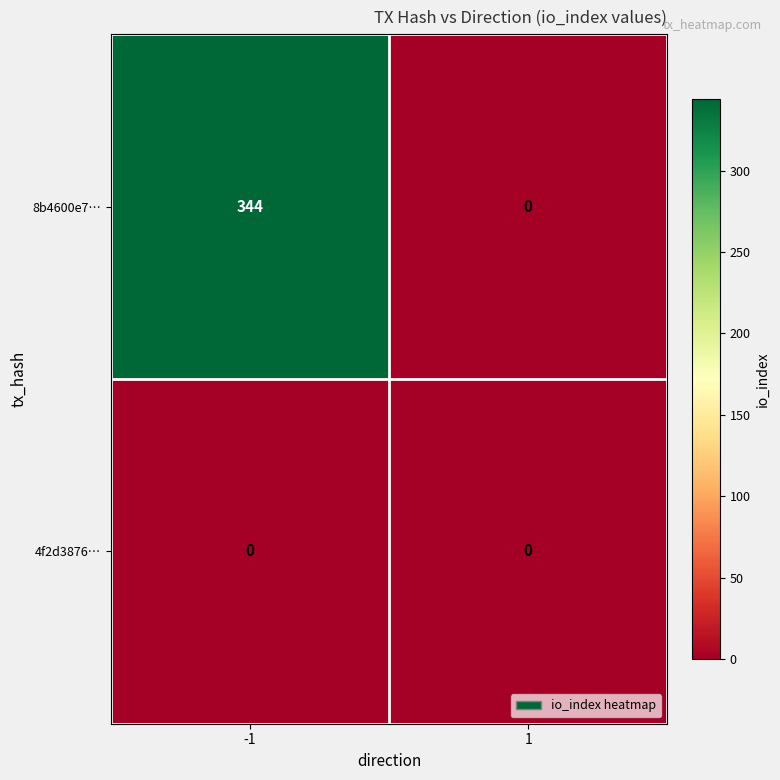

Which series has the largest range (max minus min)?

8b4600e7…